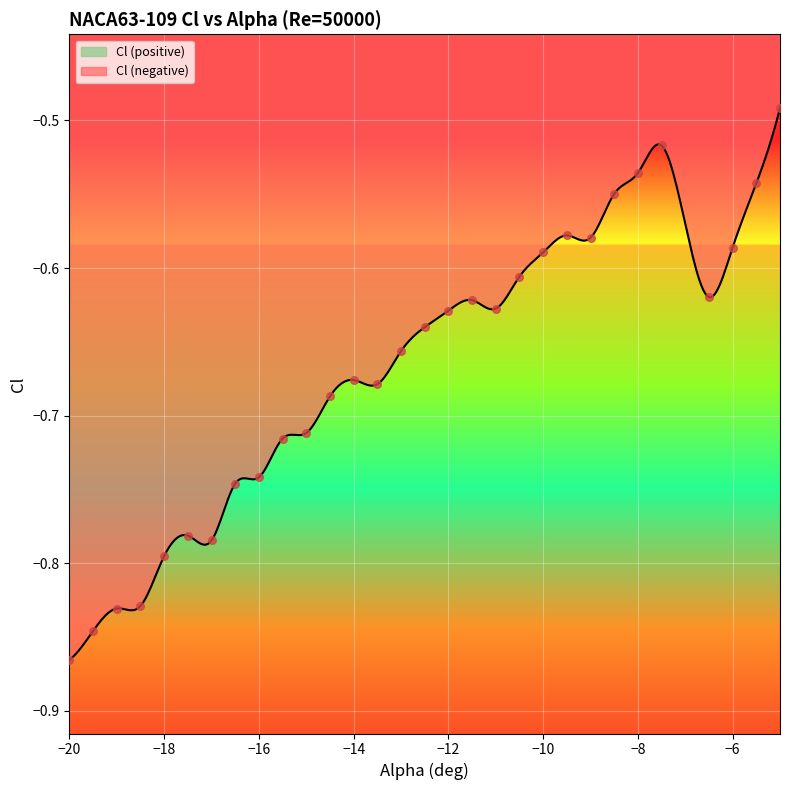

What is the change in value from -19 to -13.5?

+0.2